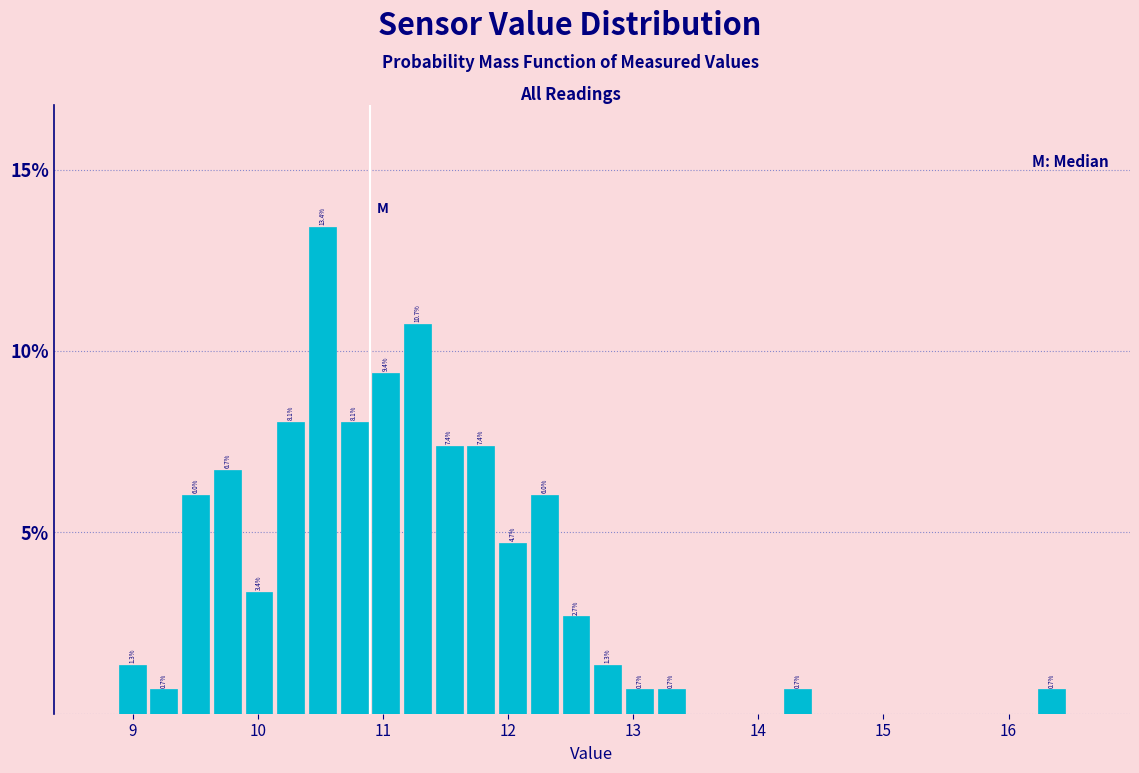

Around what value on the x-axis is the tallest bar? Give the approximate position of its centre, as read against the axis.

10.5